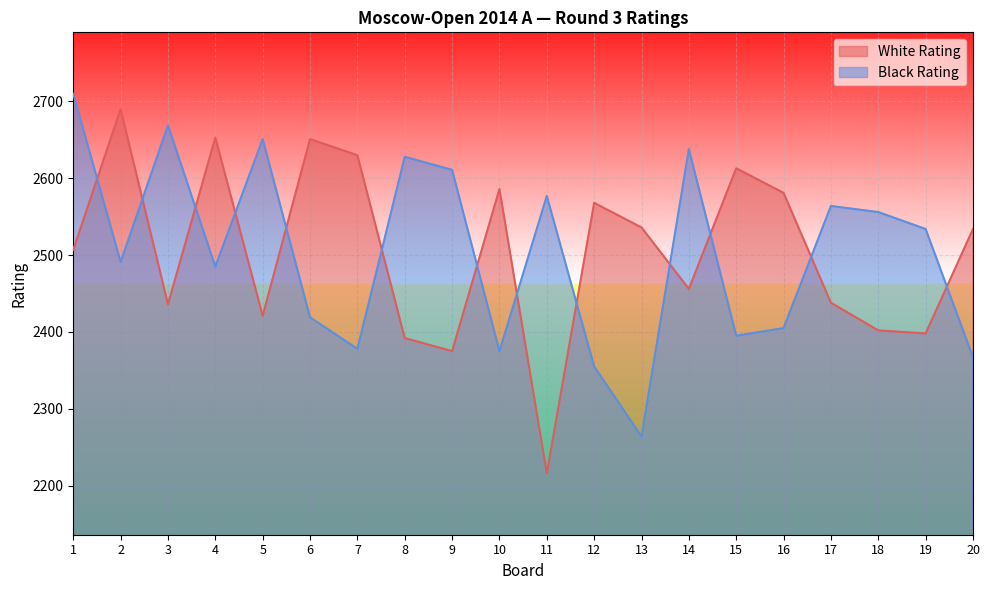

At which label is White Rating closest to 2453?

14